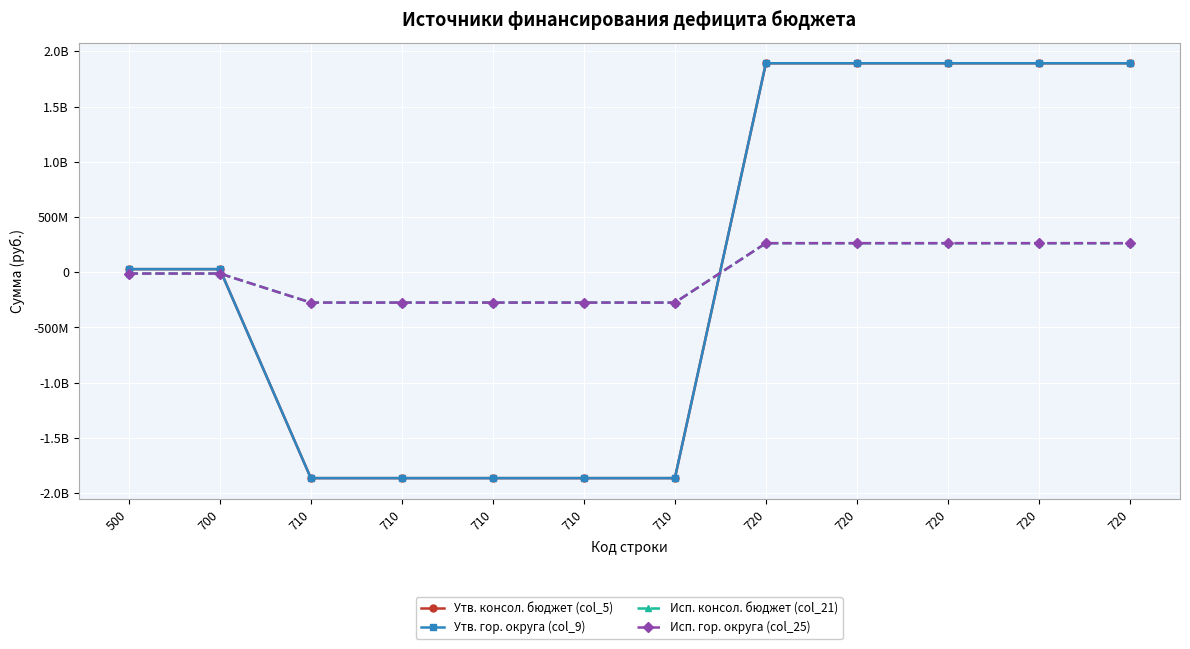

Does the chart have visible grid lines?

Yes